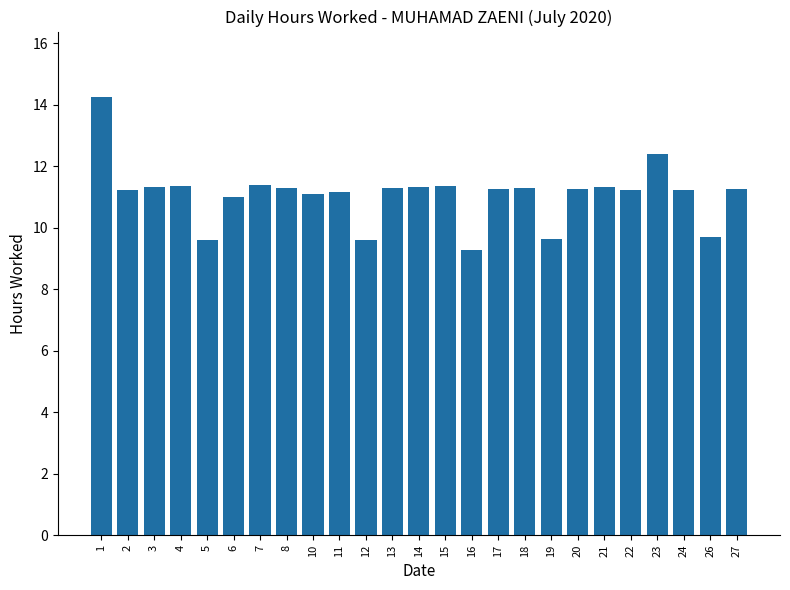

What is the sum of all values?

277.1